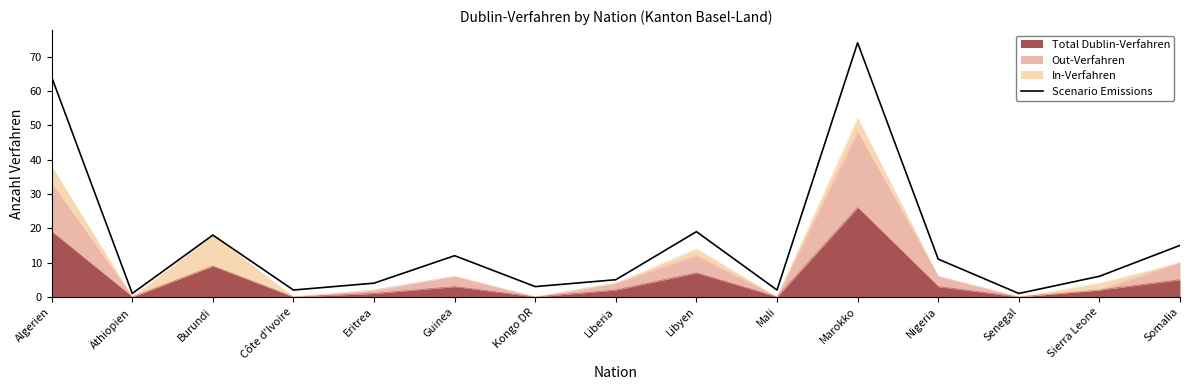

What is the approximate value at Algerien?

64